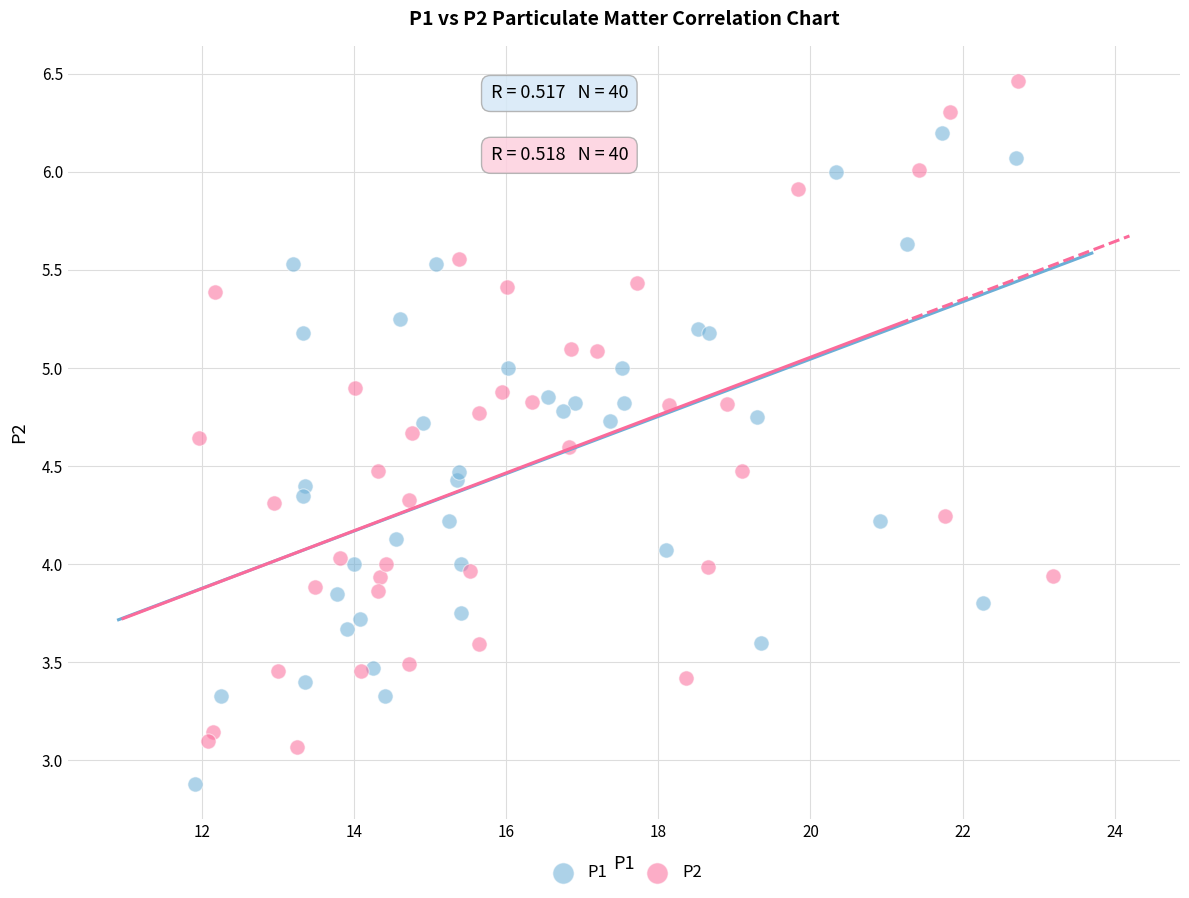

Which series contains the highest Y value?

P2